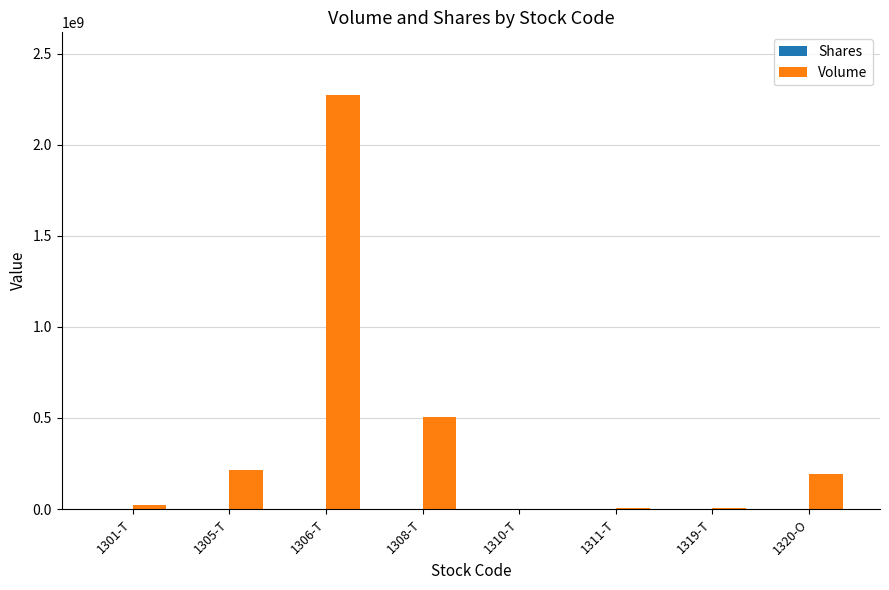

At which category is the sum across all series the highest?

1306-T